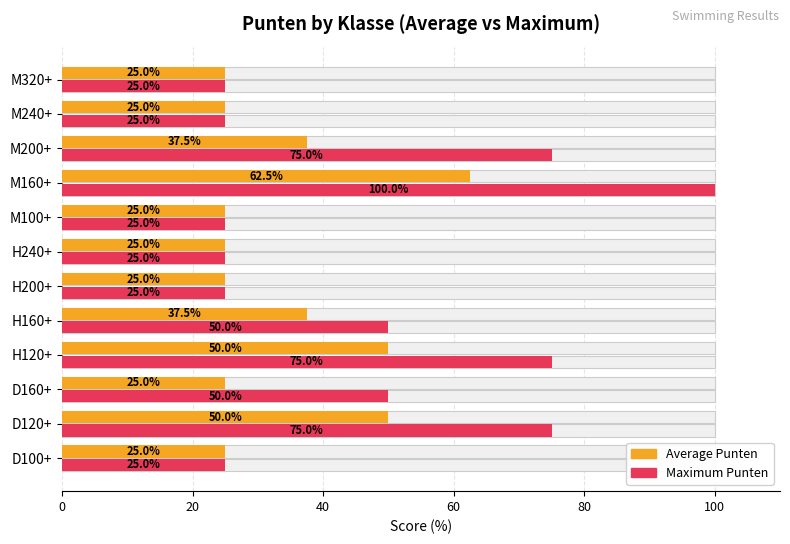

What is the total value across all series at D160+?

75.0